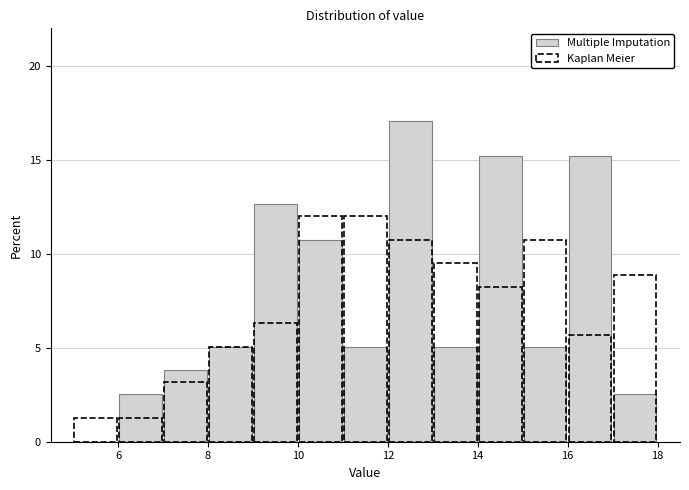

How tall is the bar that spans 14 to 15 on the x-axis? The values are not printed on the chart, so give them approximately, as read against the axis.

15.0